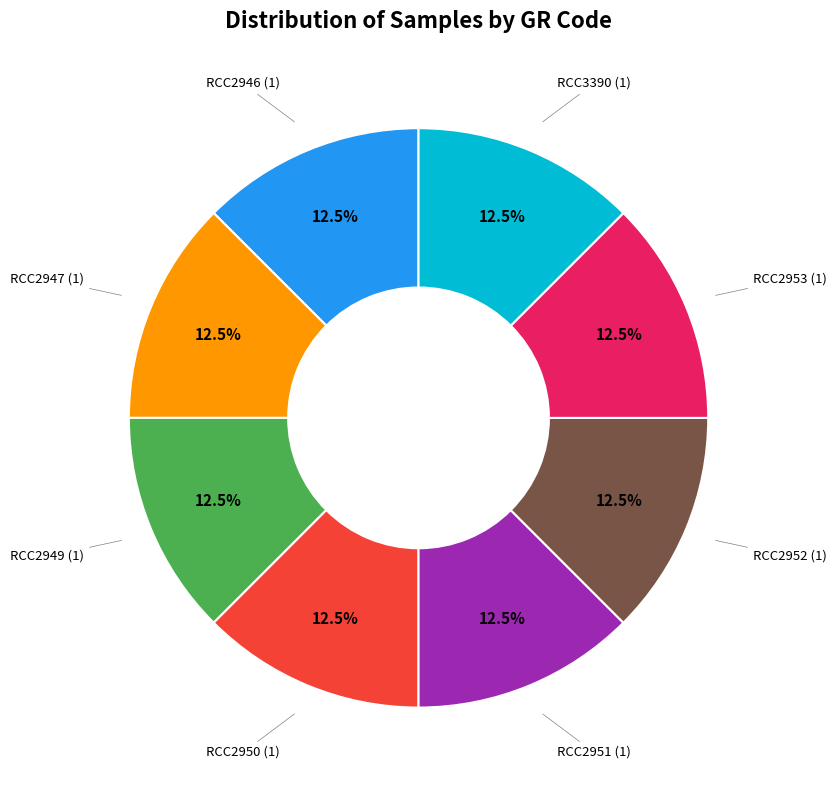

To the nearest percent, what is the difference between the largest and smallest slice percentages?

0%